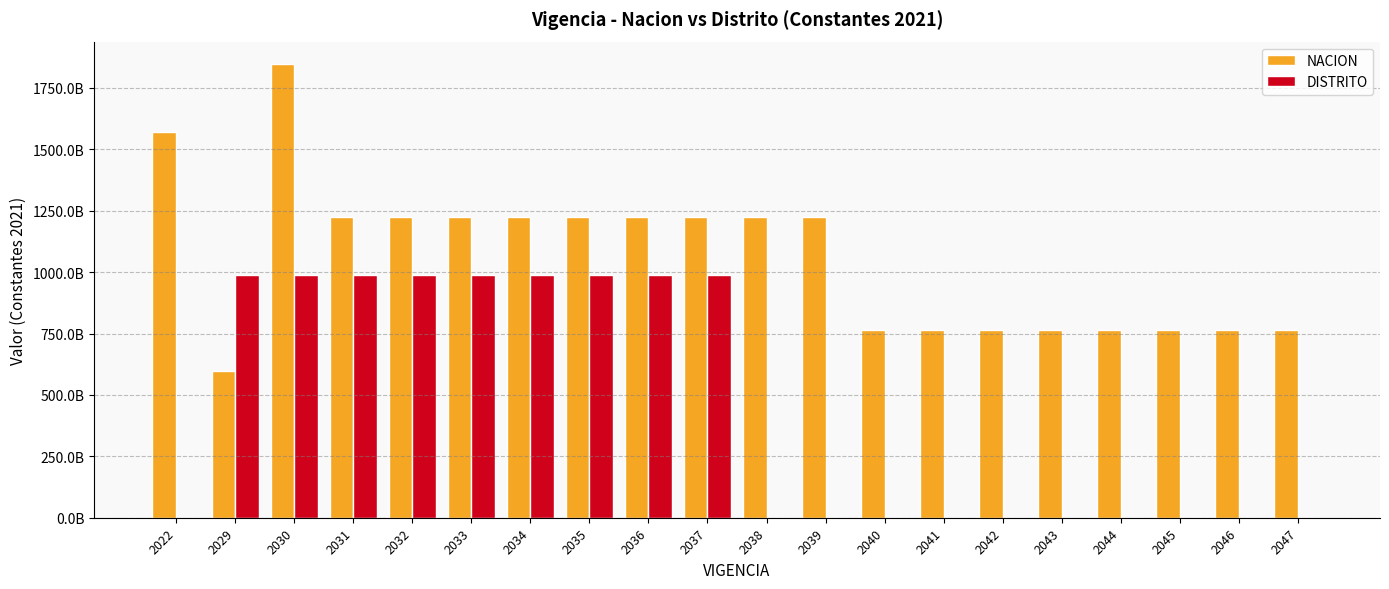

Is the value of DISTRITO at 2045 greater than the value of NACION at 2037?

No